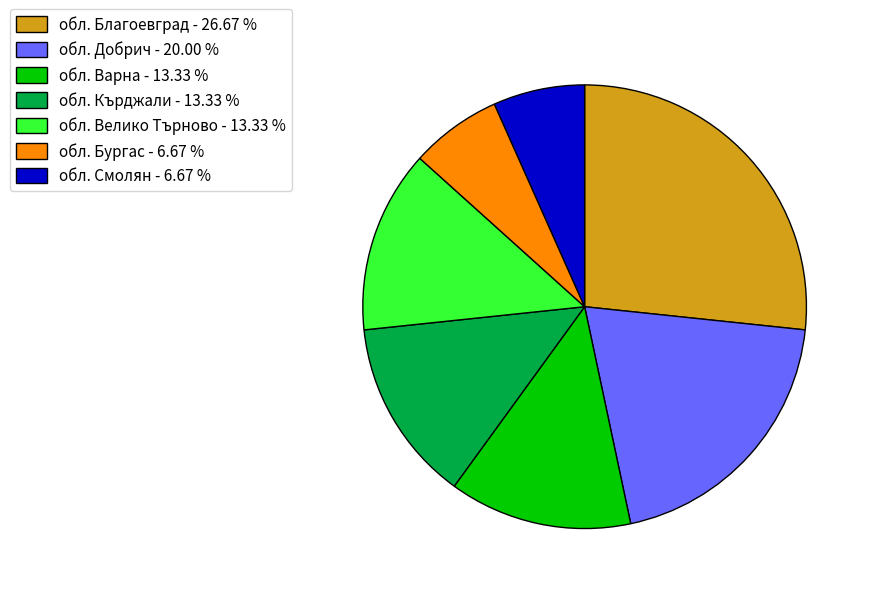

Is it true that обл. Кърджали is 19% of the pie?

False